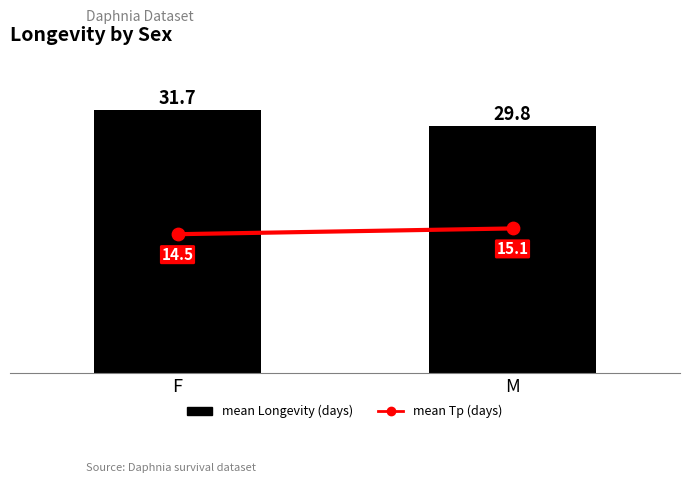

Which series contains the lowest Y value?

mean Tp (days)